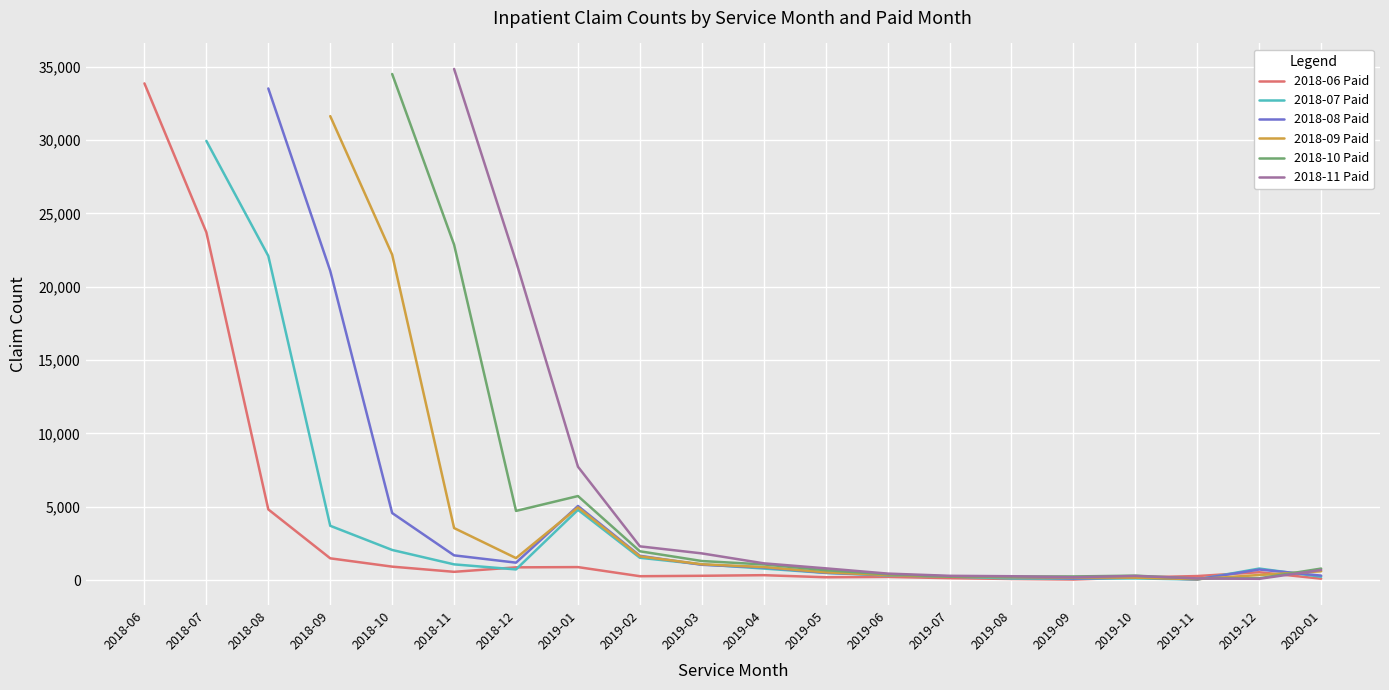

Between 2018-08 and 2018-11, which series saw the biggest shift?

2018-08 Paid